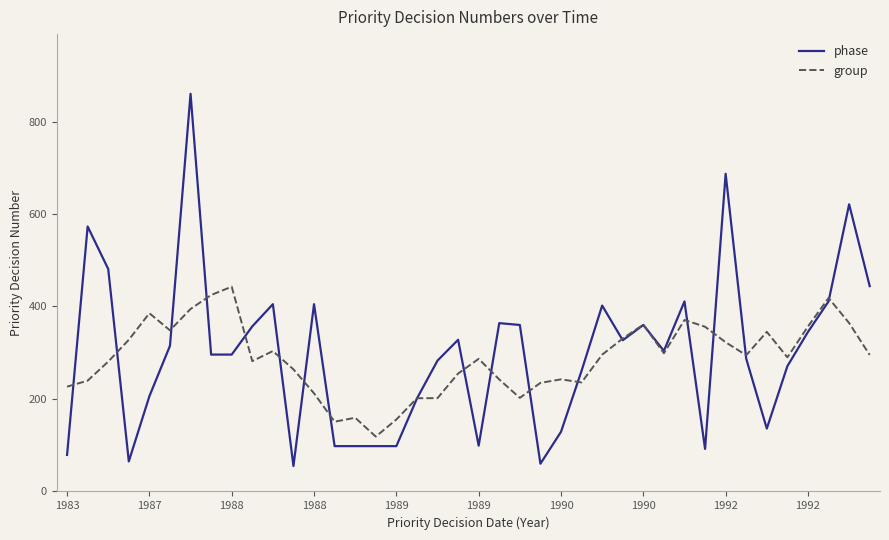

What is the greatest value displayed?

860.0